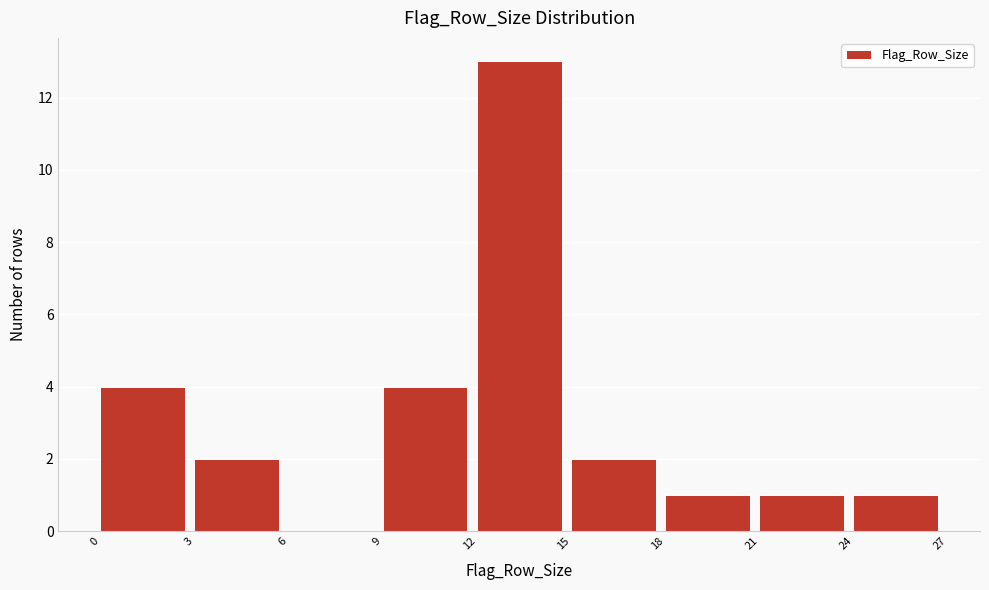

What is the height of the bar covering 18 to 21 on the x-axis? The values are not printed on the chart, so give them approximately, as read against the axis.

1